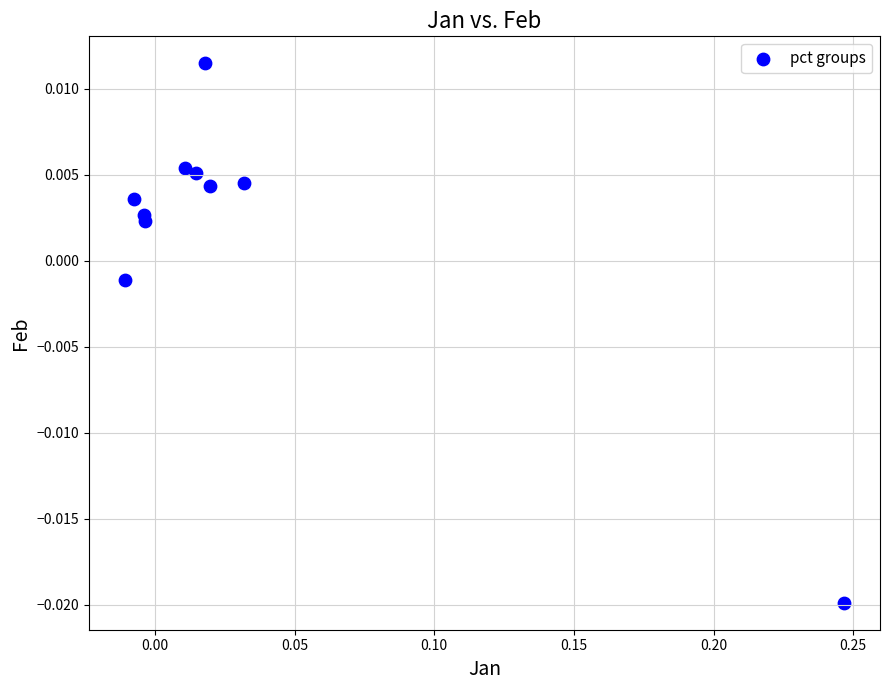

What is the range of X values (max minus min)?

0.3